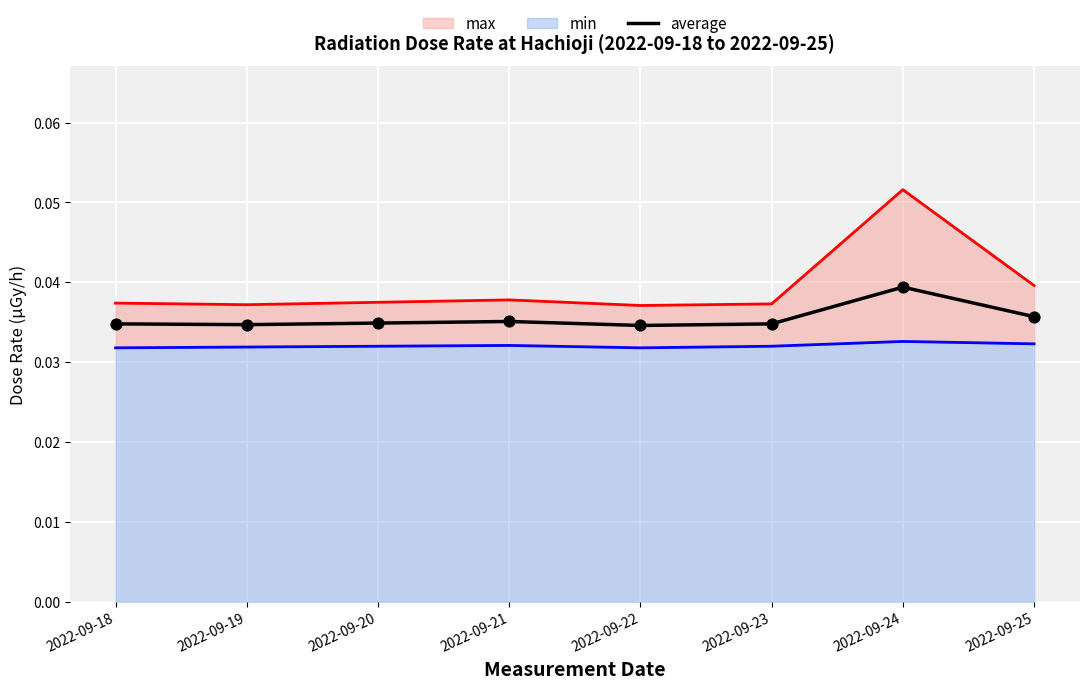

At which category is the sum across all series the highest?

2022-09-24